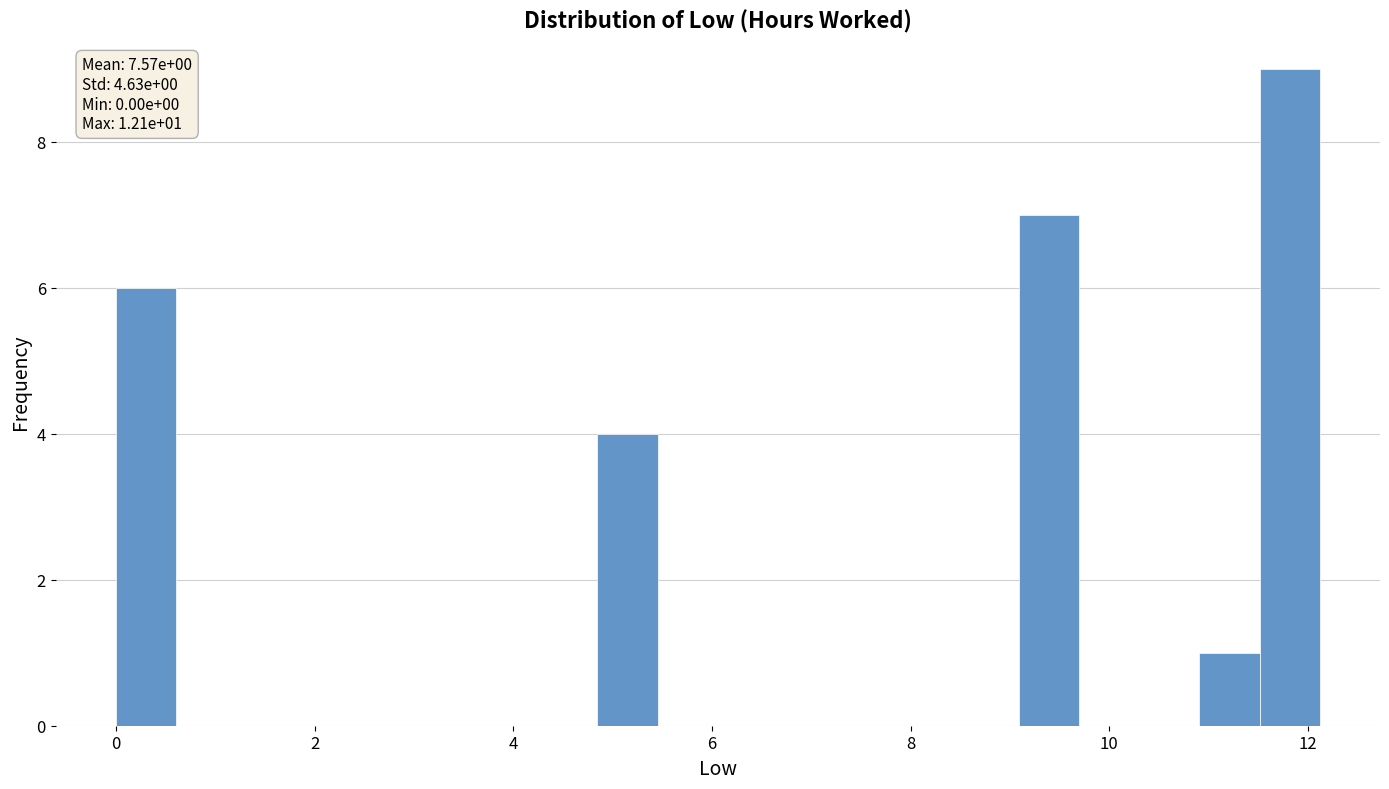

Around what value on the x-axis is the tallest bar? Give the approximate position of its centre, as read against the axis.

11.8